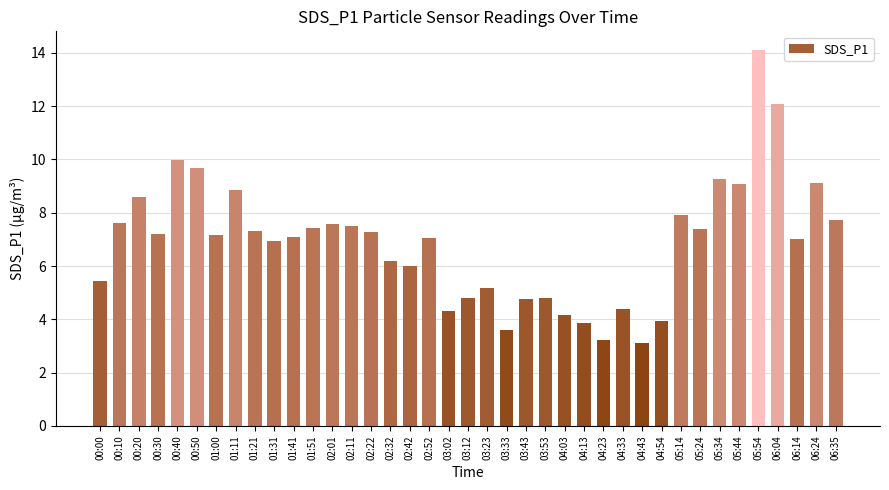

Which has a higher value, 01:51 or 04:03?

01:51